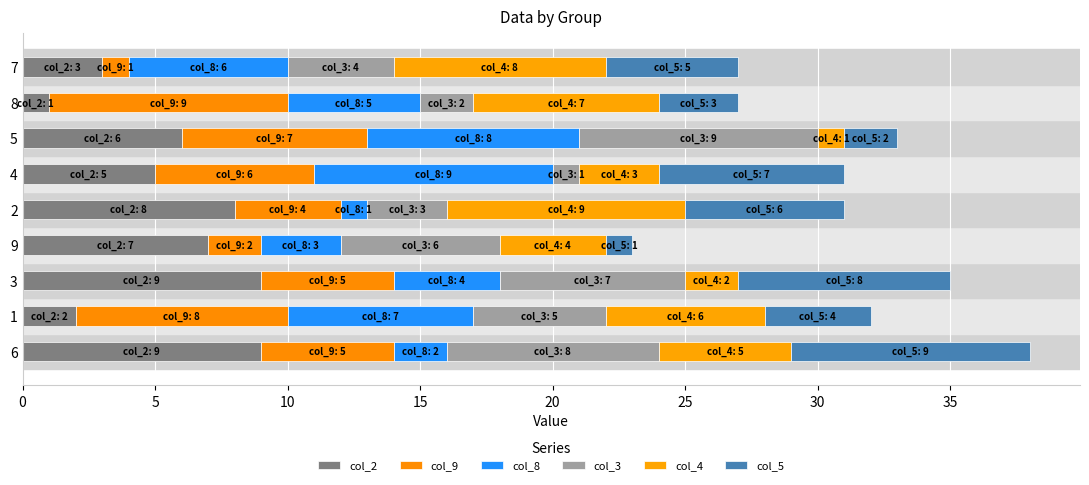

Which series has the largest range (max minus min)?

col_2